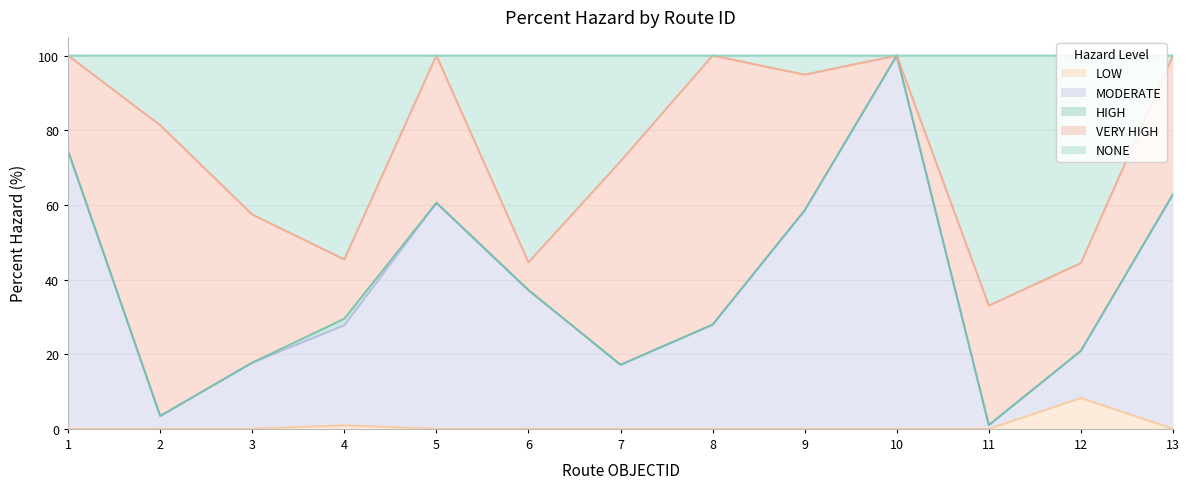

The LOW series shows -3.7 at 8. True or false?

False